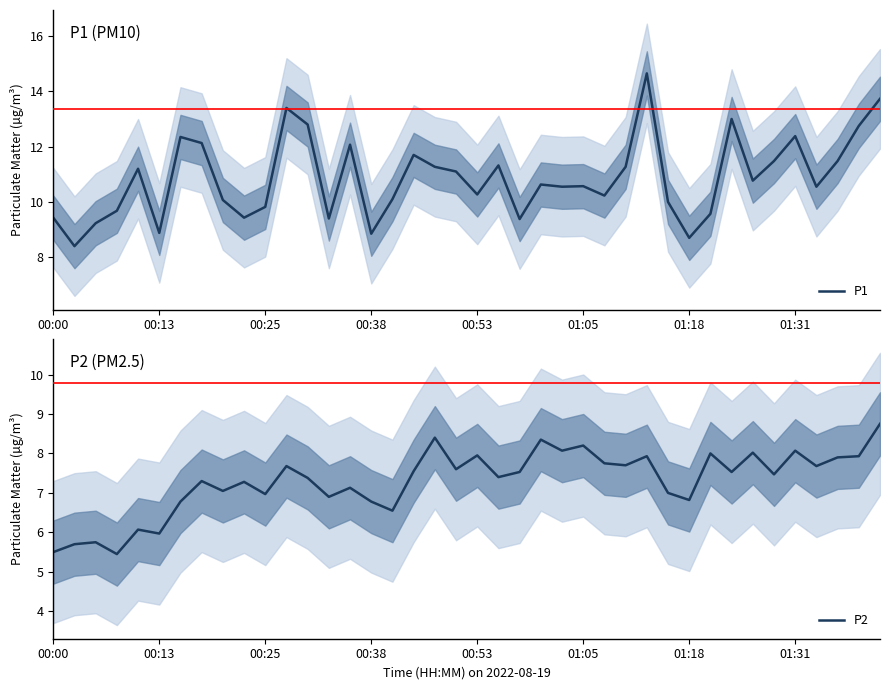

The value of P1 at 00:25 is 9.8. True or false?

True